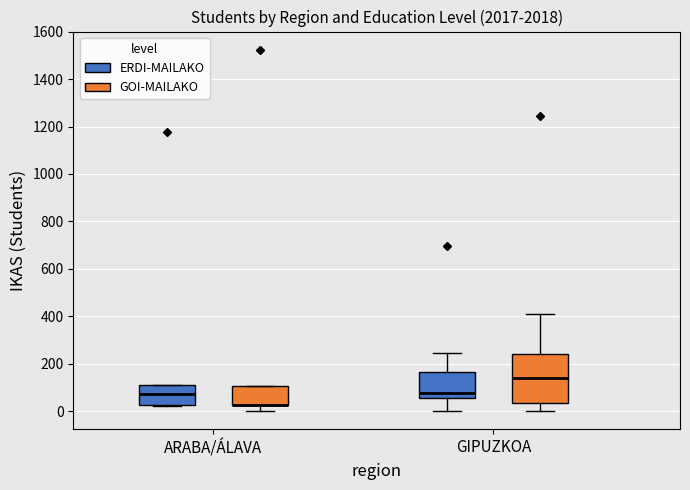

Which box is the tallest, from its lower edge to its upper edge?

GIPUZKOA (GOI-MAILAKO)